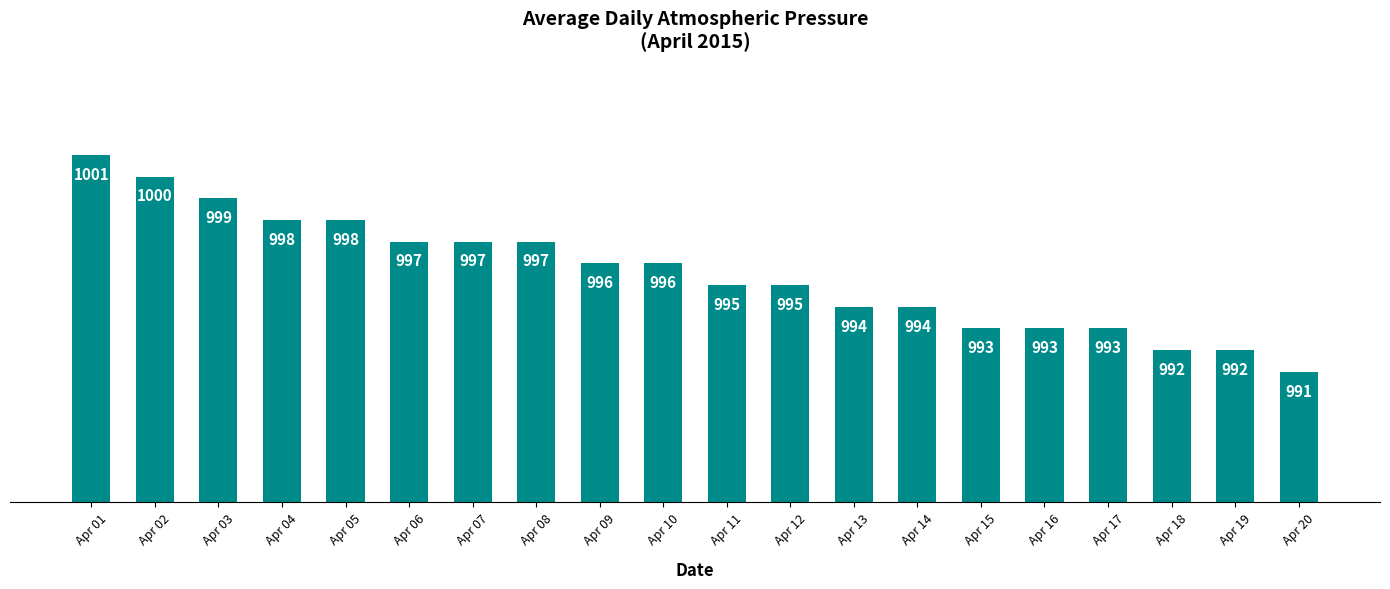

At which label does the data first exceed 996?

Apr 01